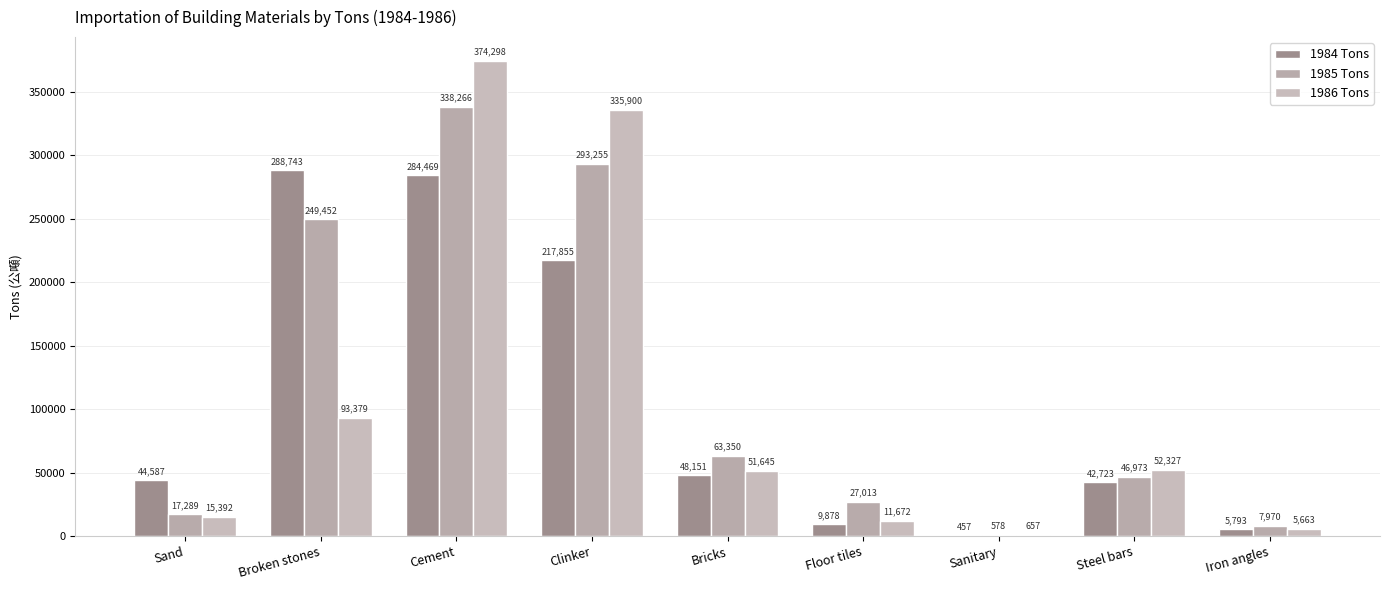

What is the label of the 5th bar from the right?

Bricks